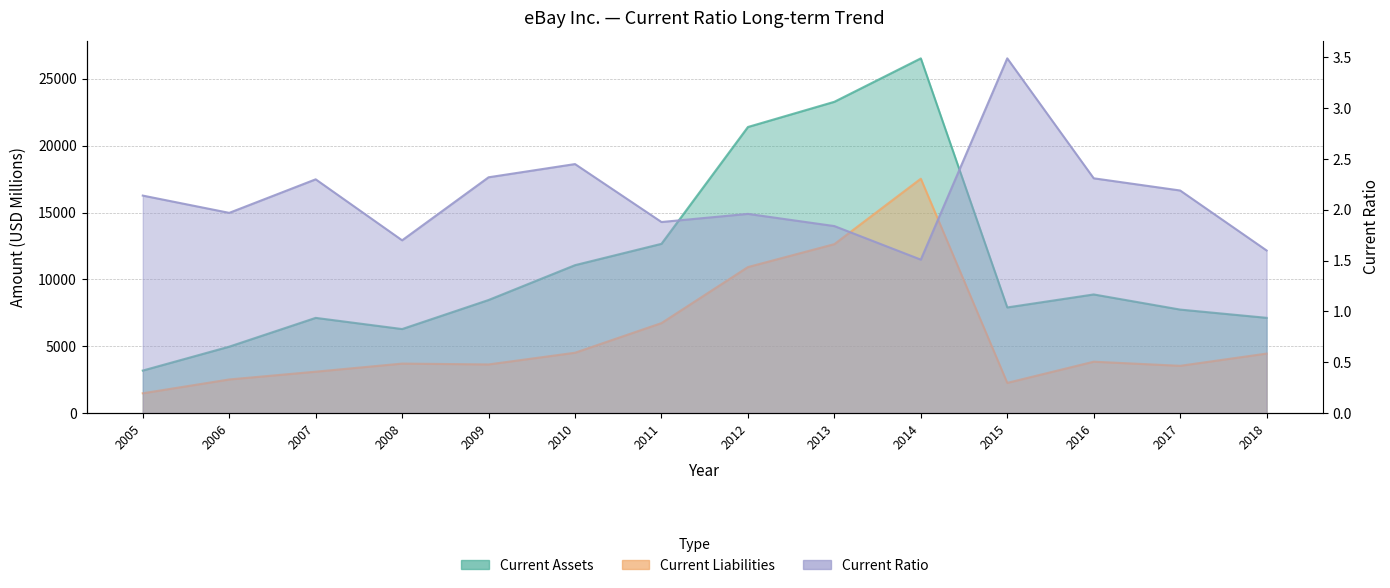

True or false: Current Ratio has a value of 2.0 at 2012.

True